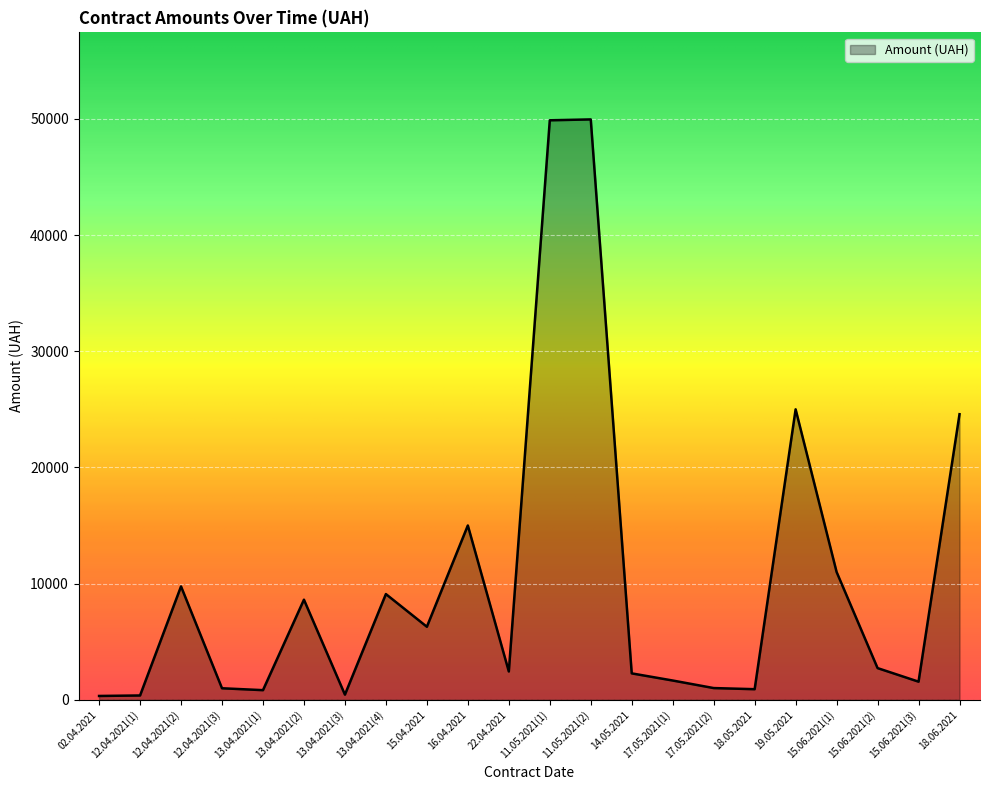

What is the difference between the values at 11.05.2021(1) and 18.06.2021?

25308.5